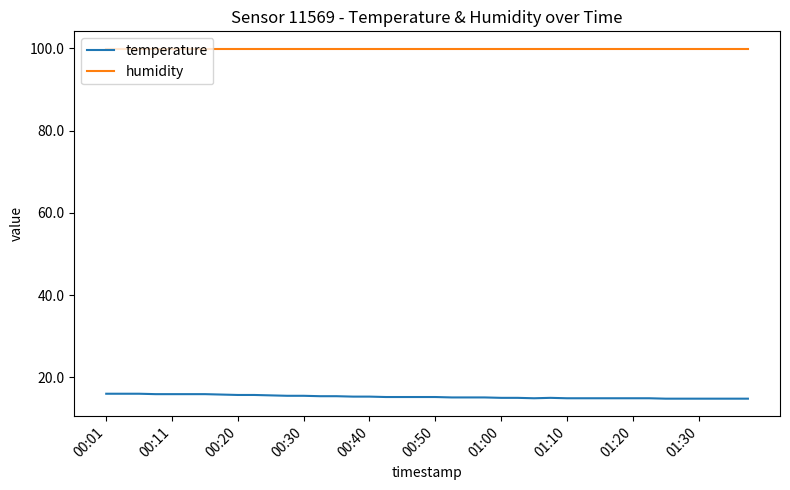

True or false: temperature has more than 0 points higher than both neighbors.

True